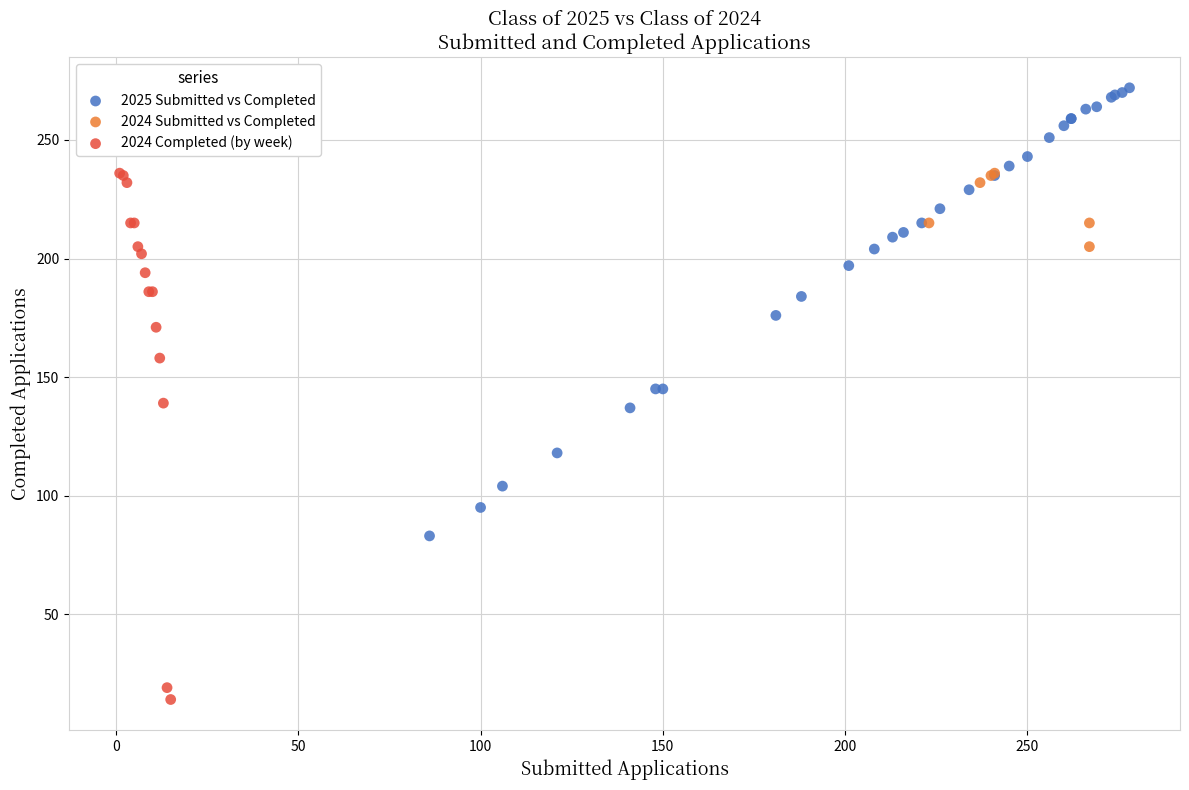

Which series has the largest Y range (max minus min)?

2024 Completed (by week)